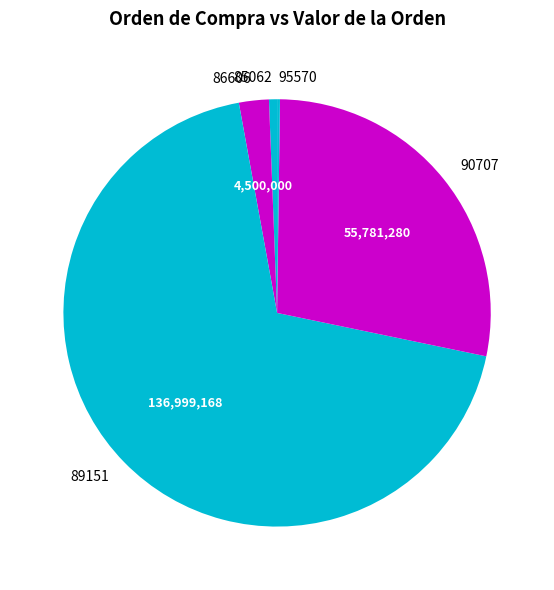

Which category has the biggest portion of the pie?

89151